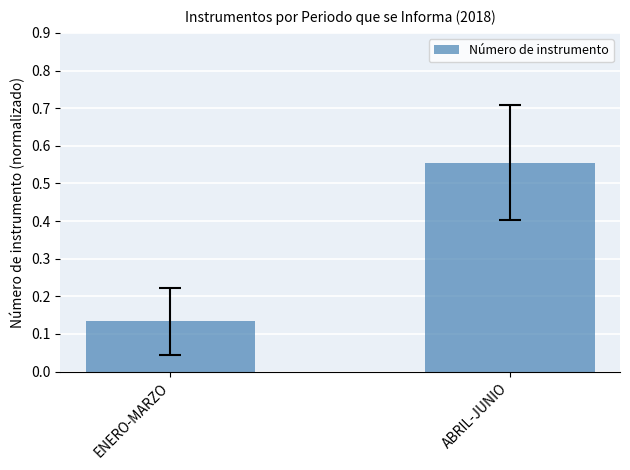

How many bars are there in total?

2